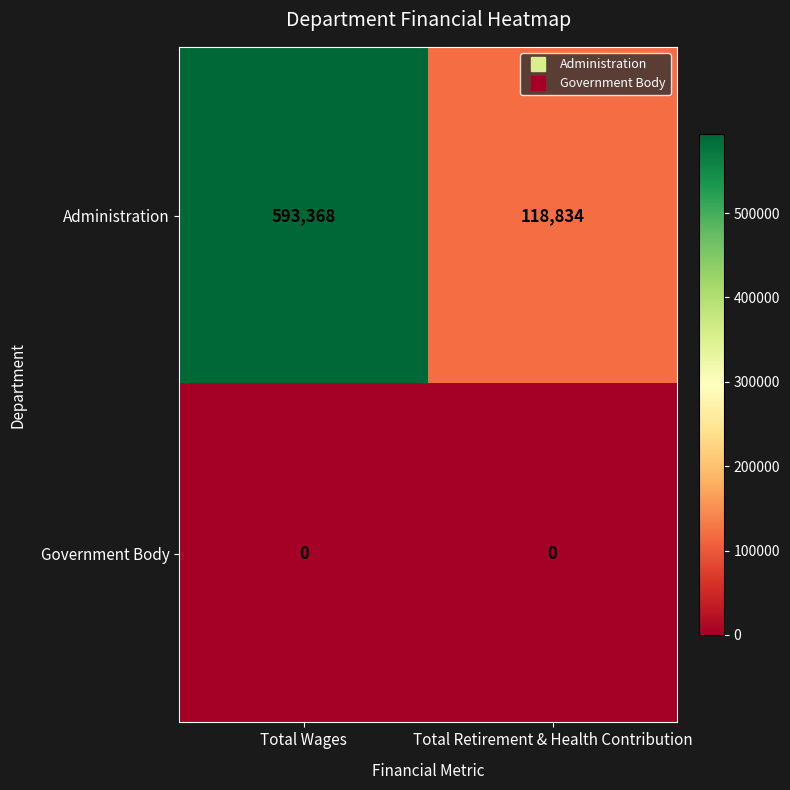

The Government Body series shows 0 at Total Retirement & Health Contribution. True or false?

True